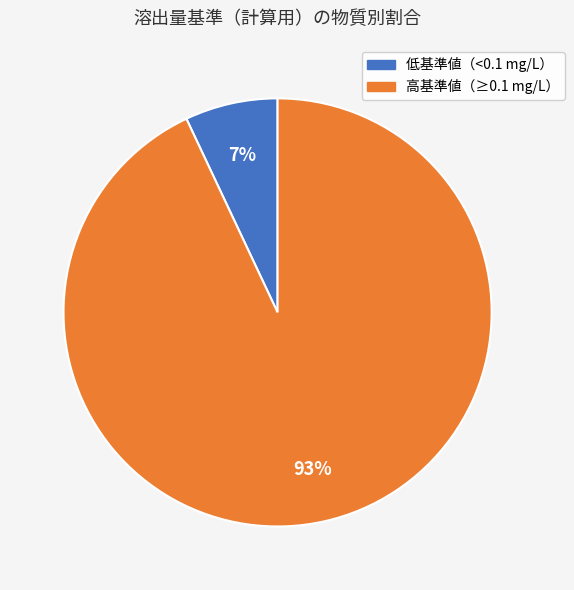

Between 低基準値（<0.1 mg/L） and 高基準値（≥0.1 mg/L）, which is larger?

高基準値（≥0.1 mg/L）